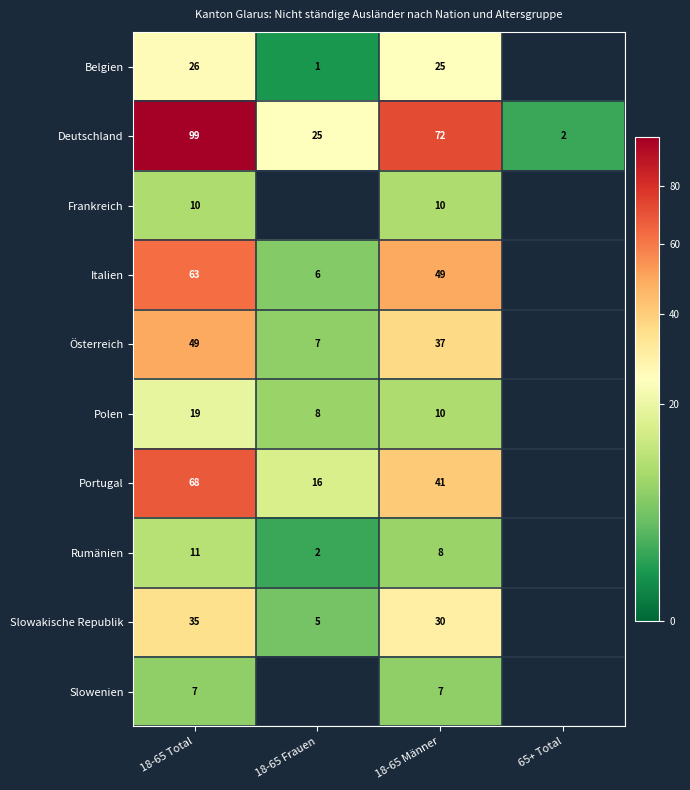

What is the difference between the Slowakische Republik values at 18-65 Männer and 18-65 Total?

5